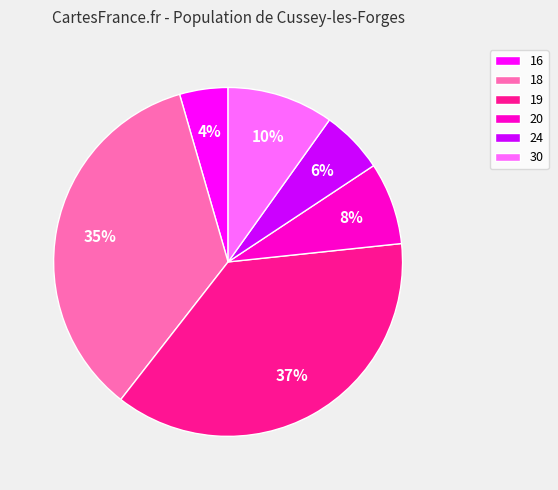

Which slice is the largest?

19